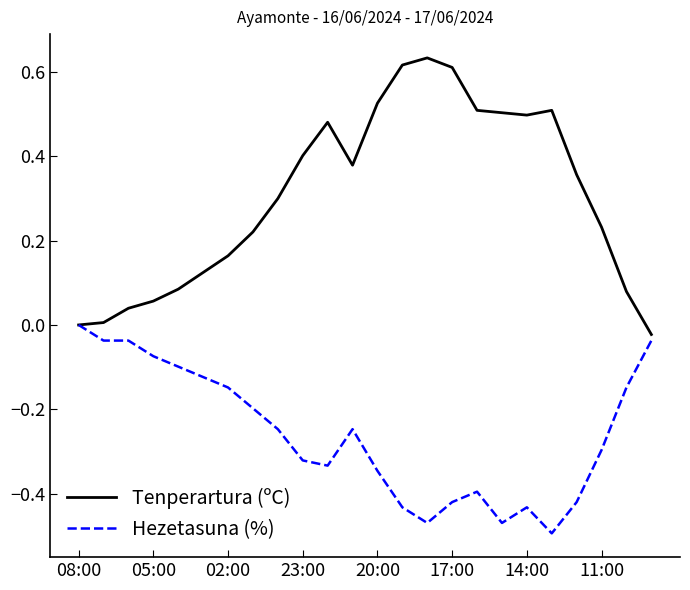

List the series in order of their peak value, lowest first.

Hezetasuna (%), Tenperartura (ºC)